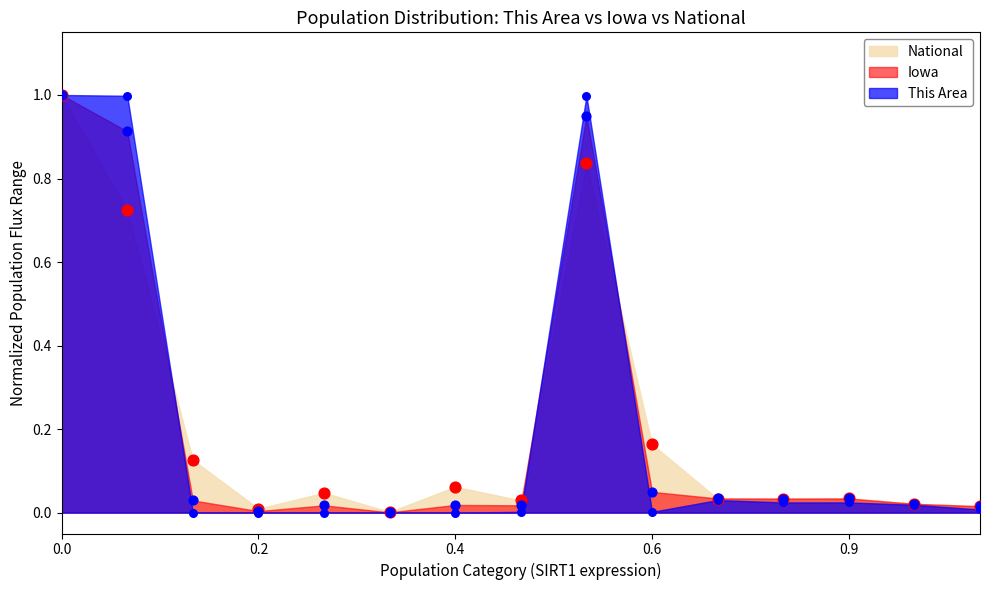

Which series reaches the minimum Y coordinate?

This Area